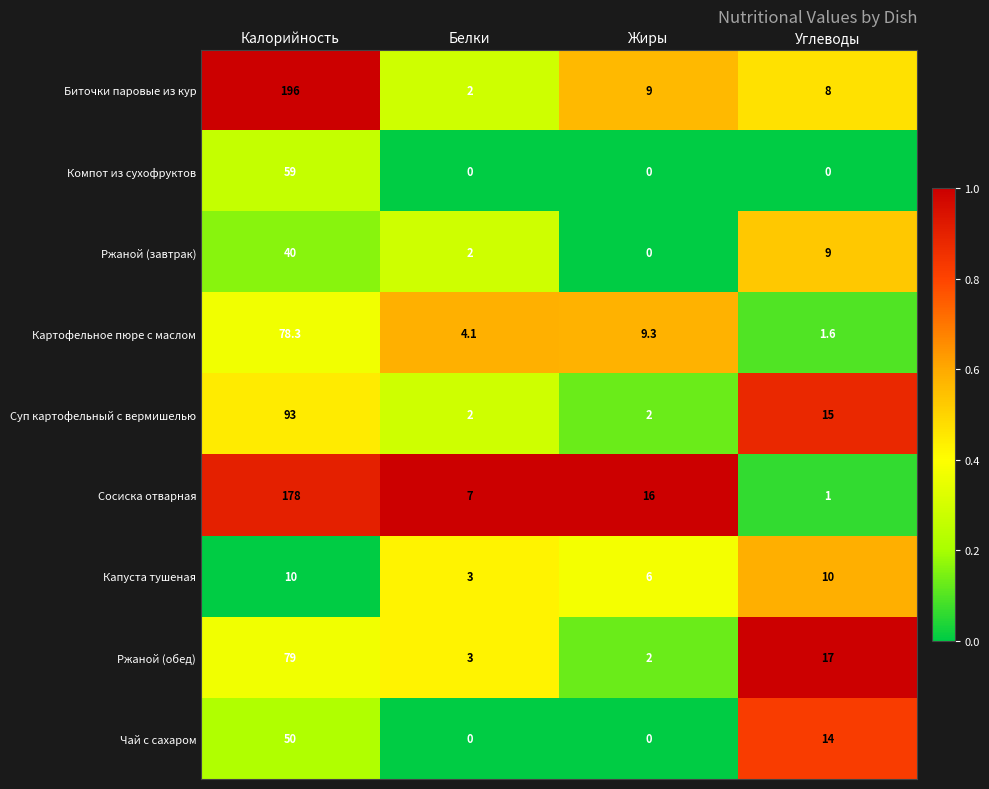

Is it true that Чай с сахаром equals -18.9 at Жиры?

False